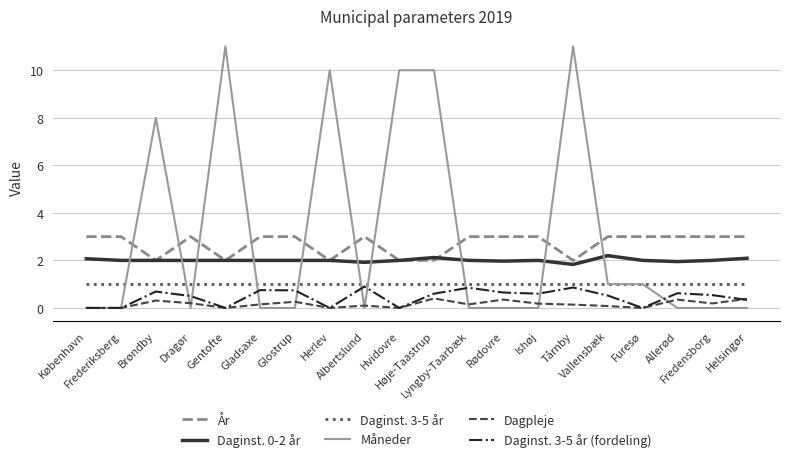

What is the greatest value displayed?

11.0